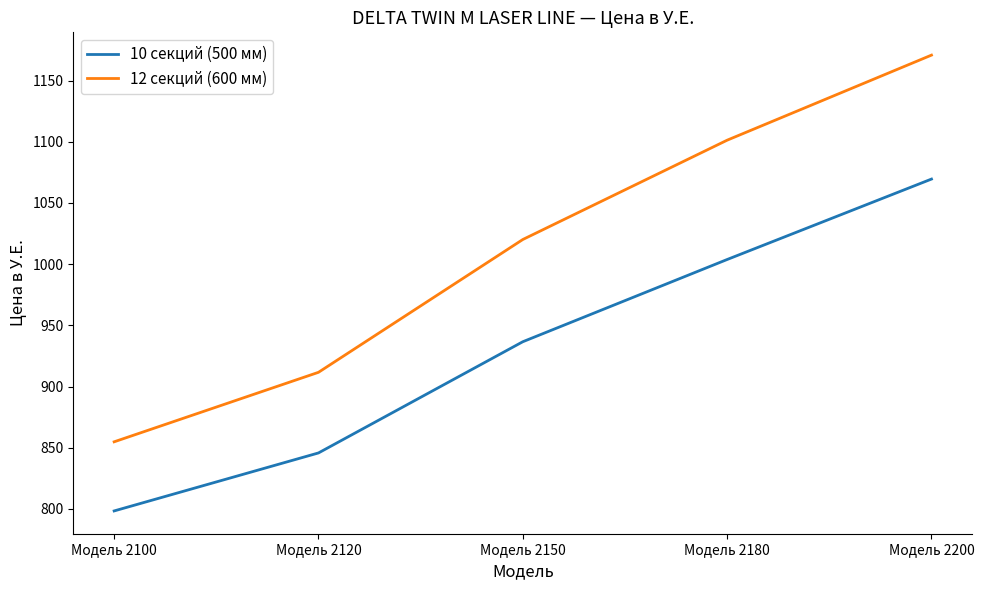

Which series has the largest total across all categories?

12 секций (600 мм)